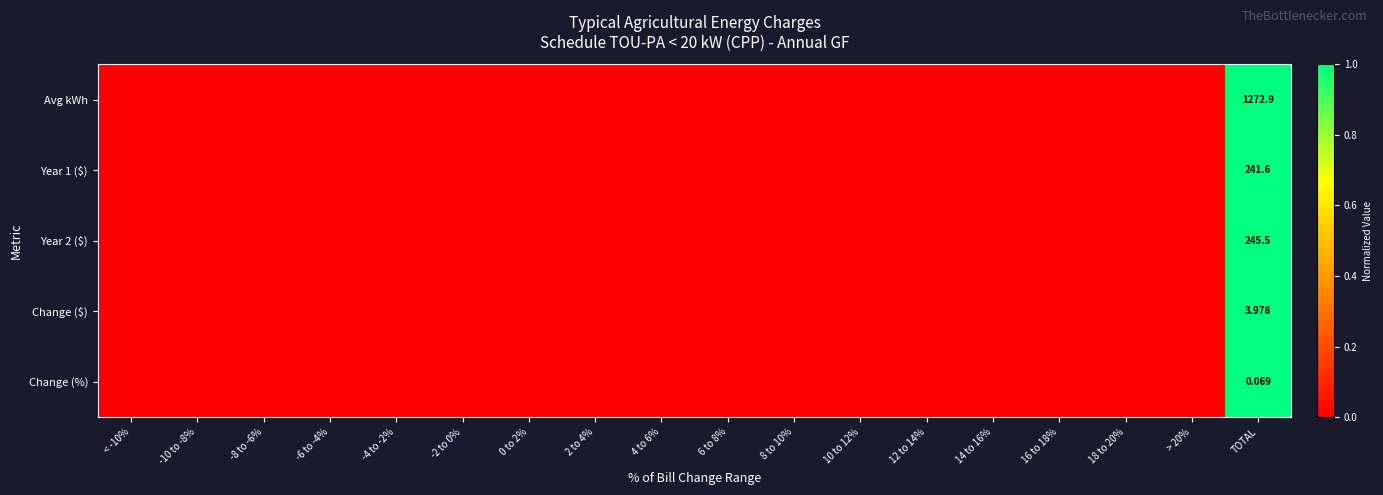

Which label corresponds to the smallest value in the chart?

< -10%